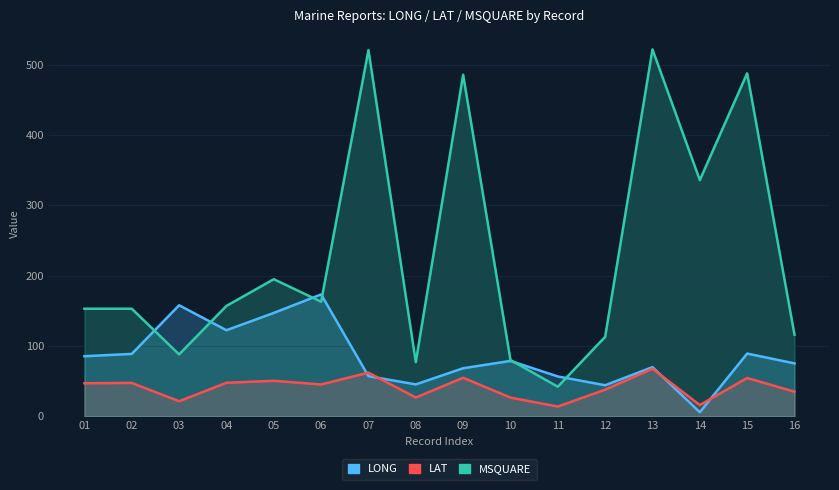

List the labels in order of LONG value, largest first.

06, 03, 05, 04, 15, 02, 01, 10, 16, 13, 09, 07, 11, 08, 12, 14